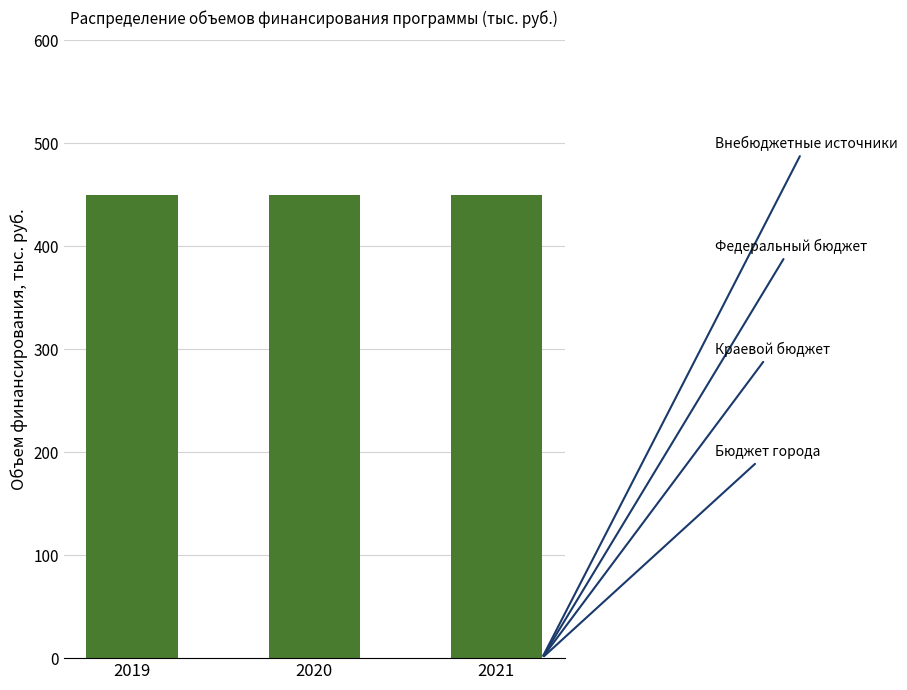

Which category has the highest value in the Федеральный бюджет series?

2019